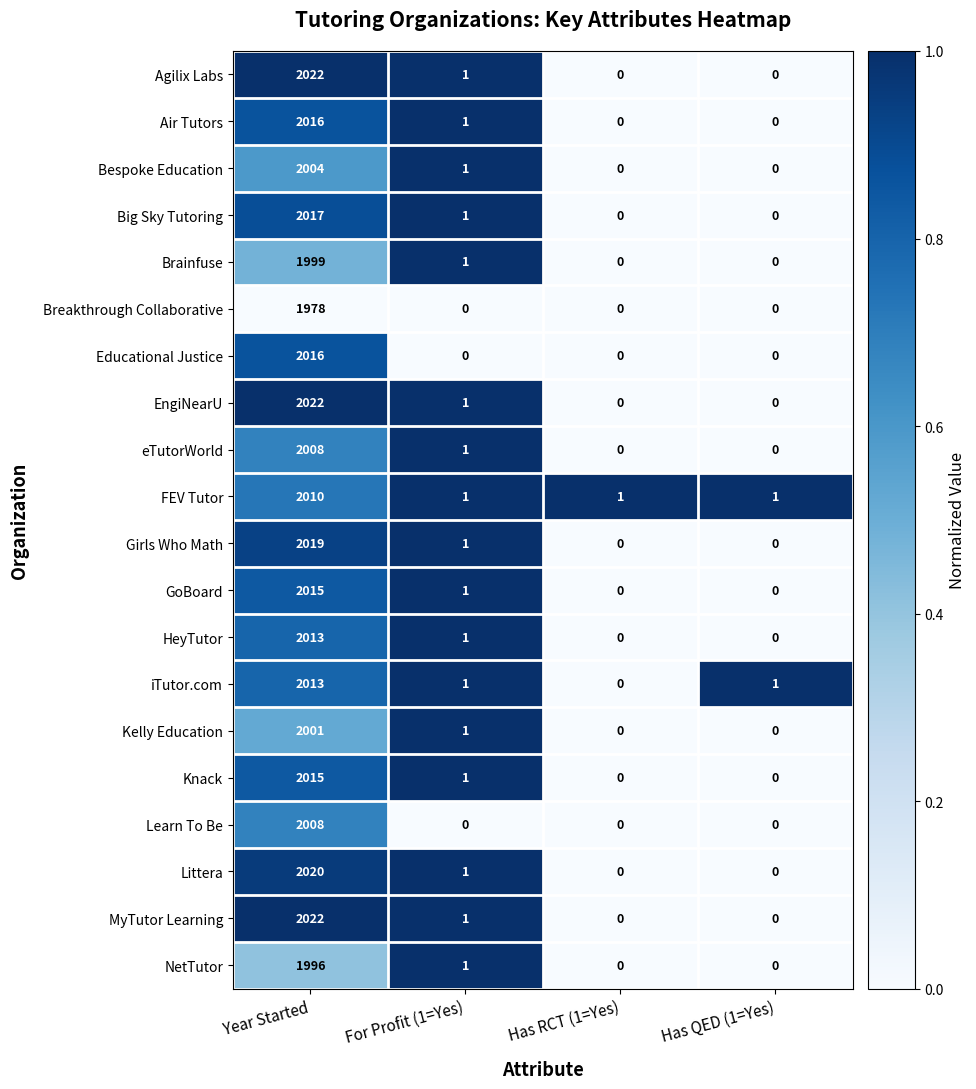

At which category is the sum across all series the highest?

Year Started